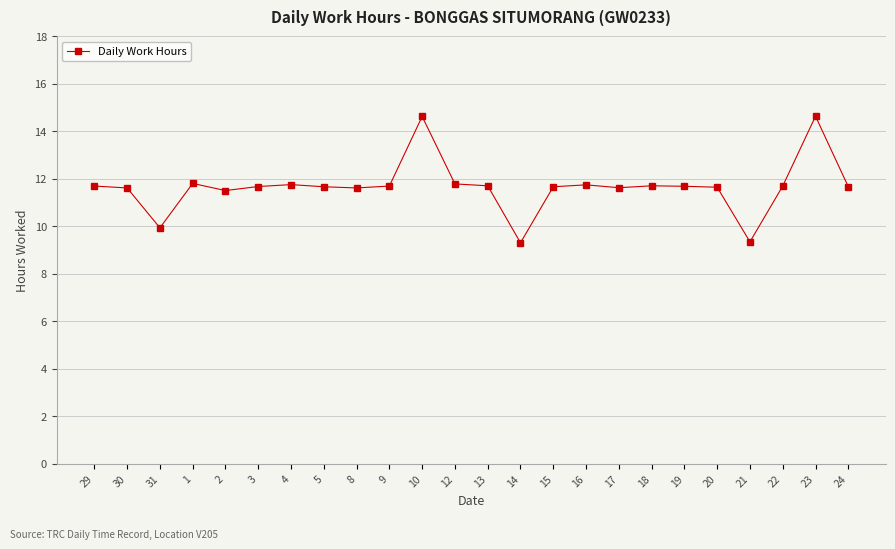

Is this an area chart (filled region under the line)?

No